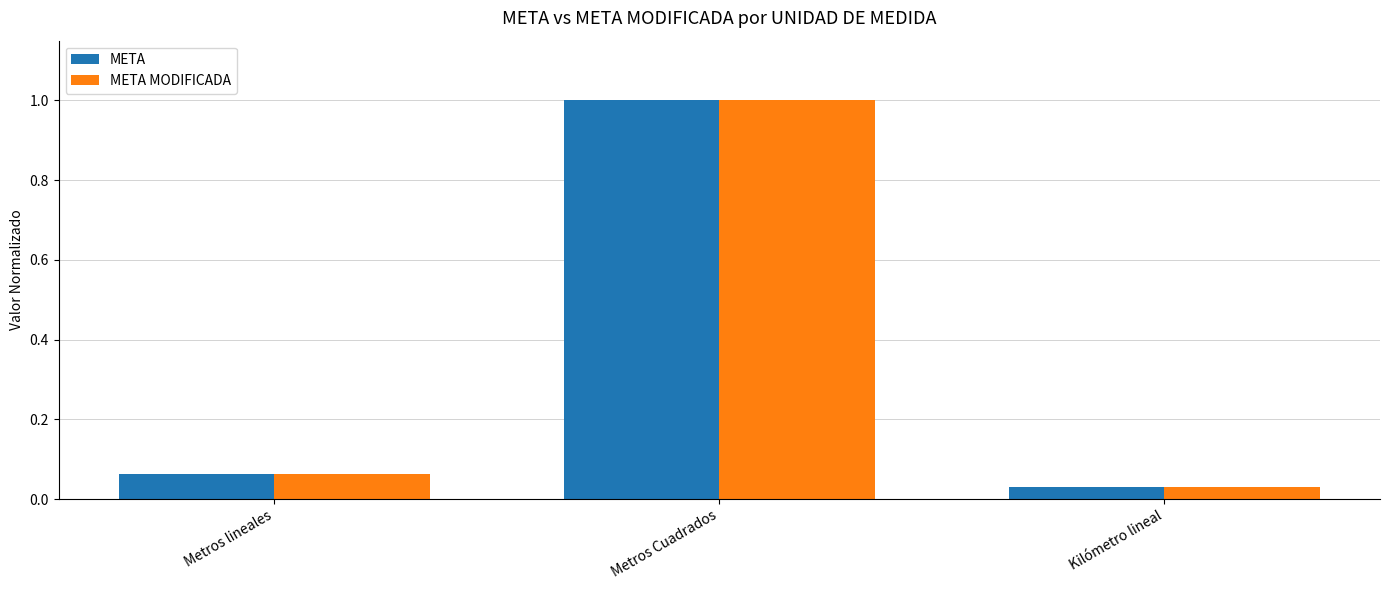

Are the bars grouped side by side (vs. stacked)?

Yes